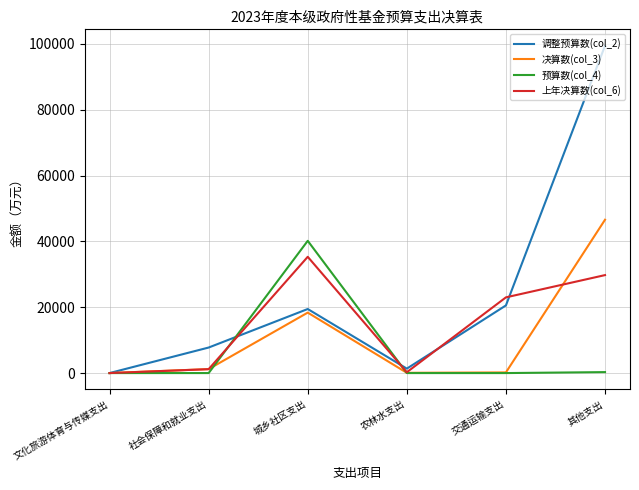

What is the average value of the 决算数(col_3) series?

11073